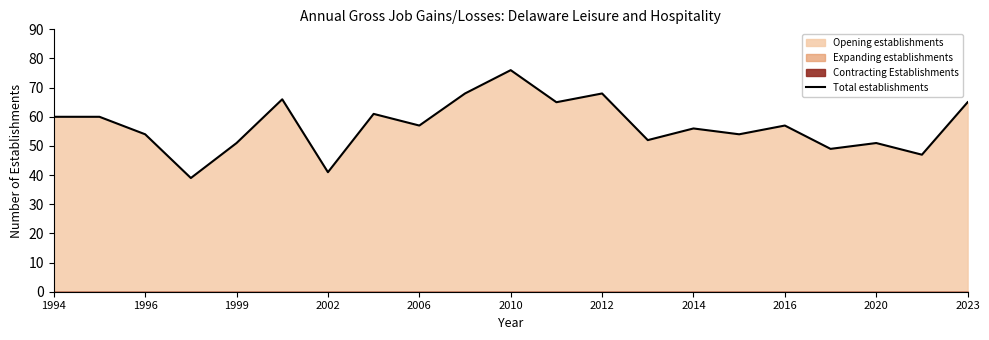

What is the lowest value of the Total establishments series?

39